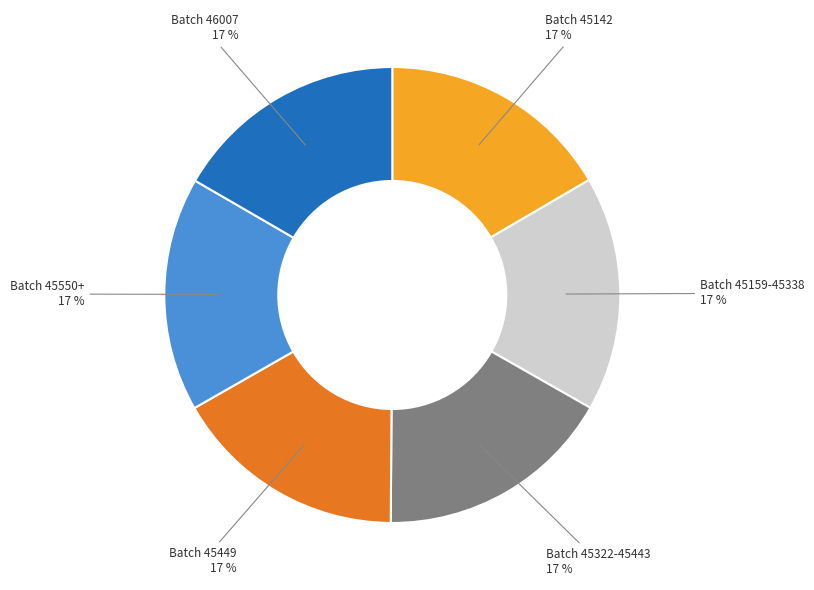

To the nearest percent, what is the average slice percentage?

17%